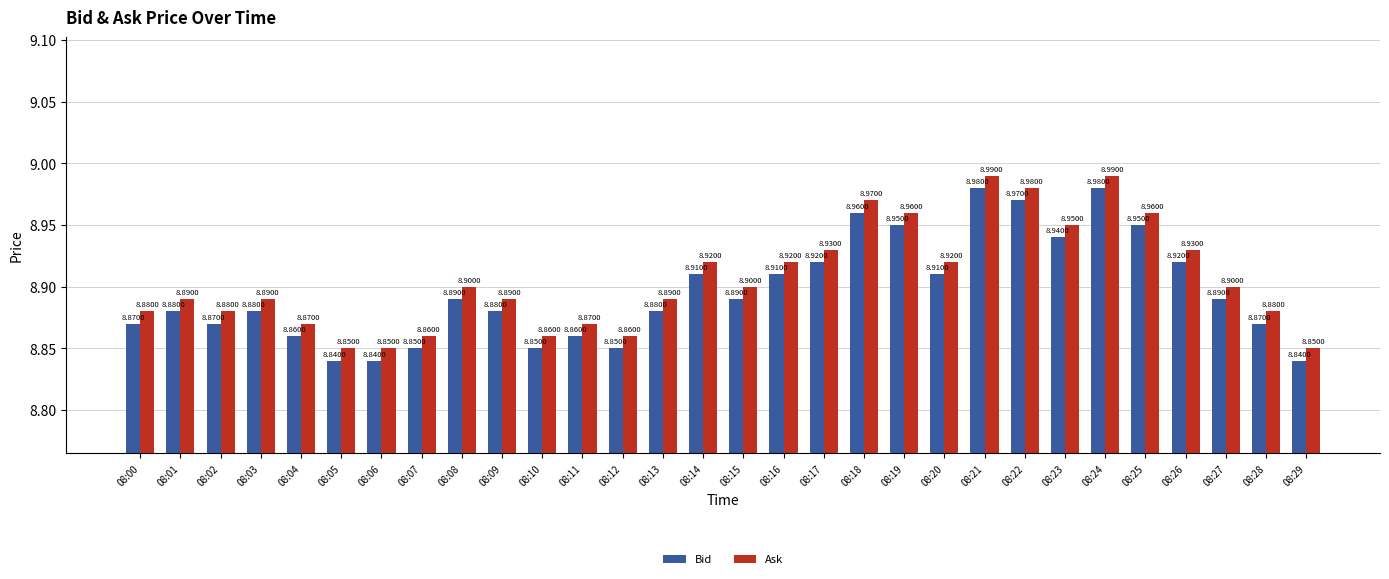

Count the number of categories in the chart.

30